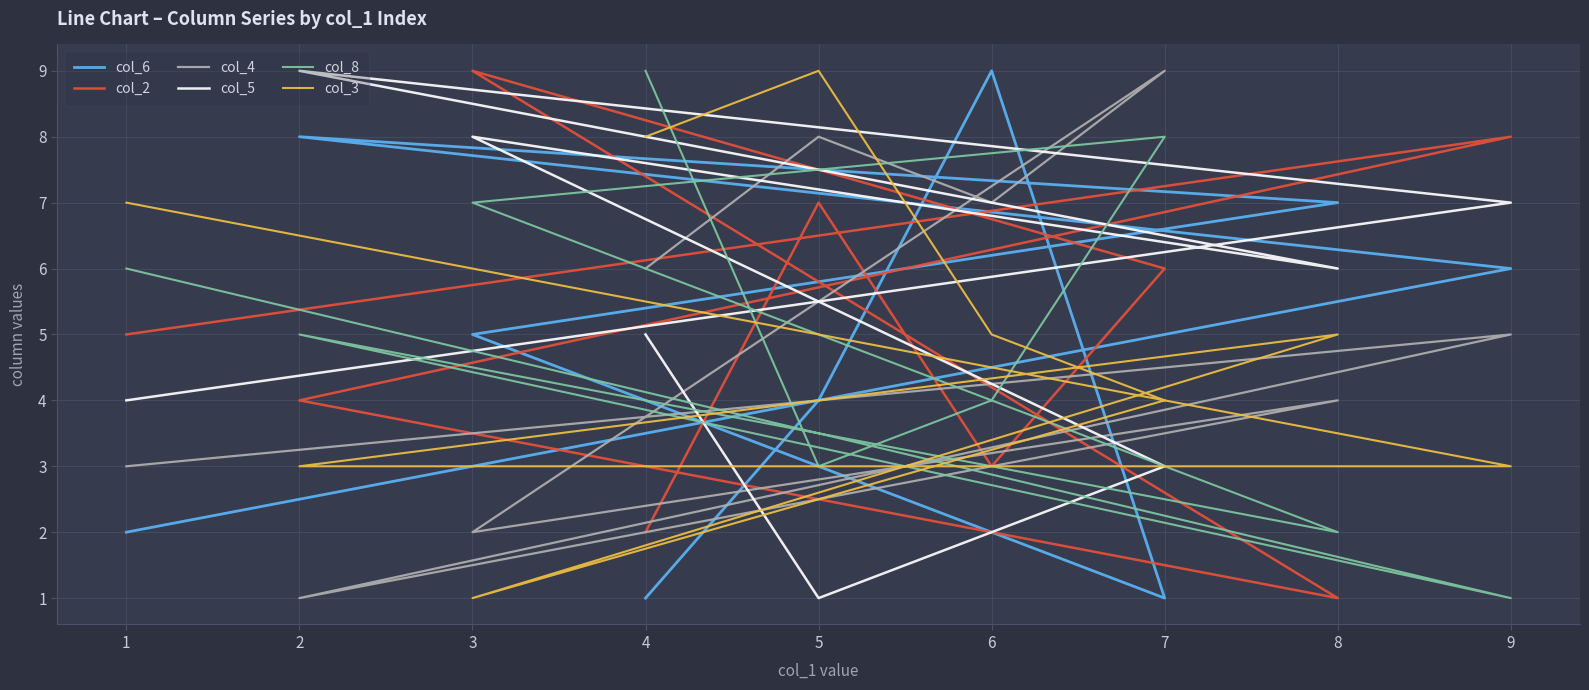

How many lines are shown in the chart?

6